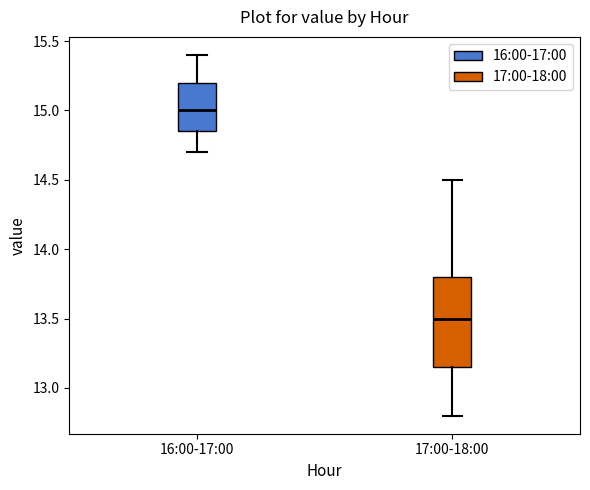

Comparing the boxes themselves (not the whiskers), which one is the tallest?

17:00-18:00